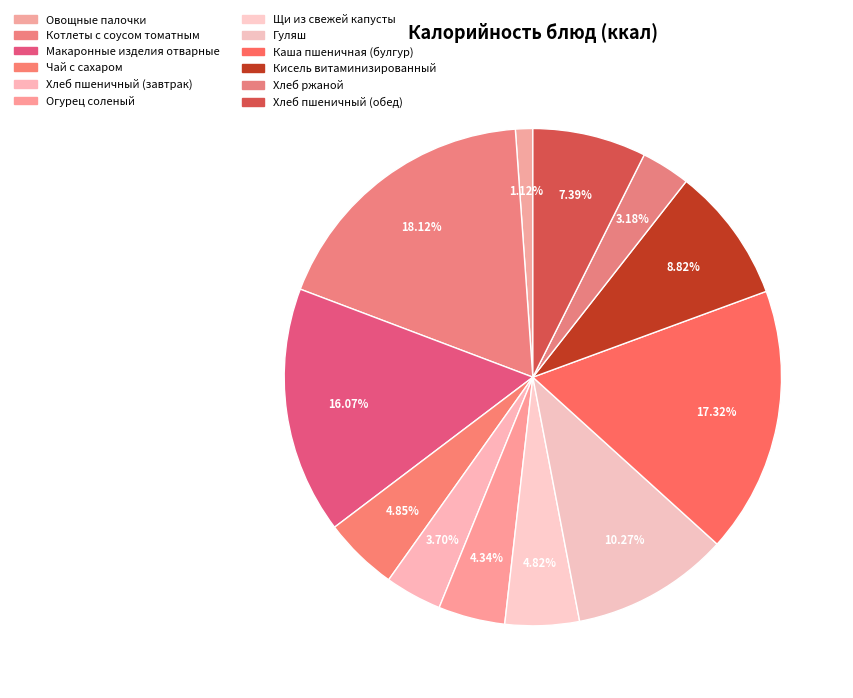

Count the number of slices in the pie.

12